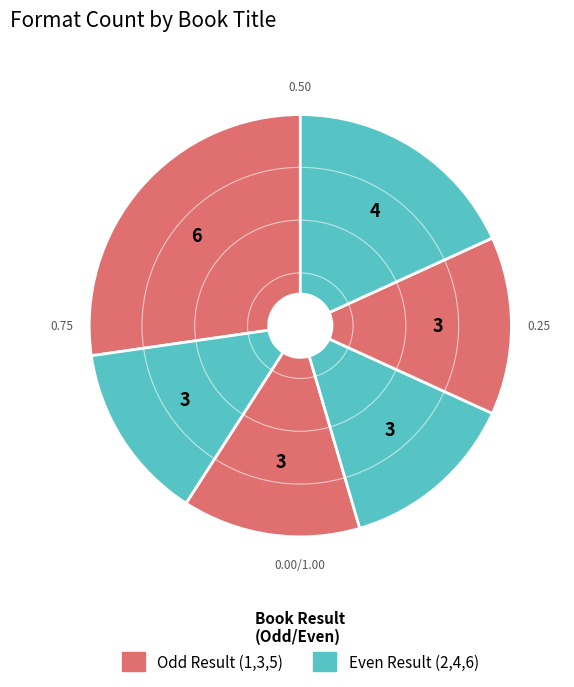

Is there a majority slice in this chart?

No